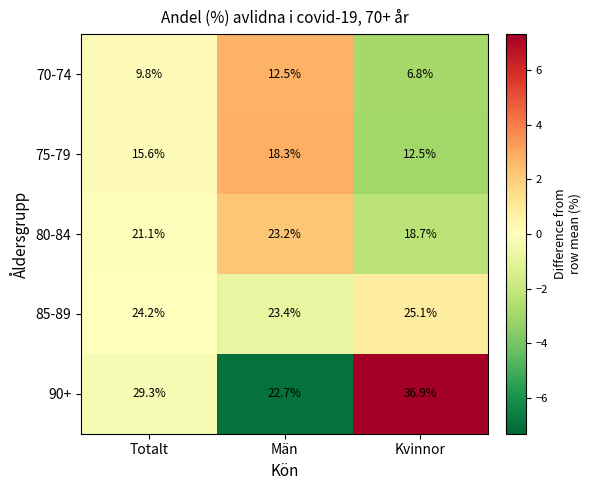

Is it true that 80-84 equals 36.6 at Totalt?

False